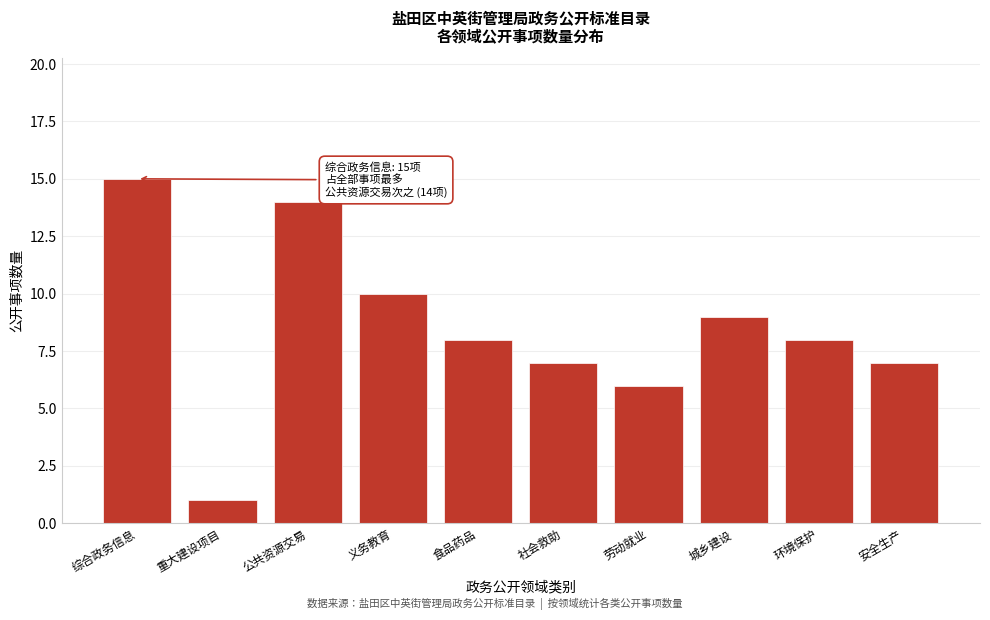

Reading left to right, list all the values displayed in this chart.

15	1	14	10	8	7	6	9	8	7